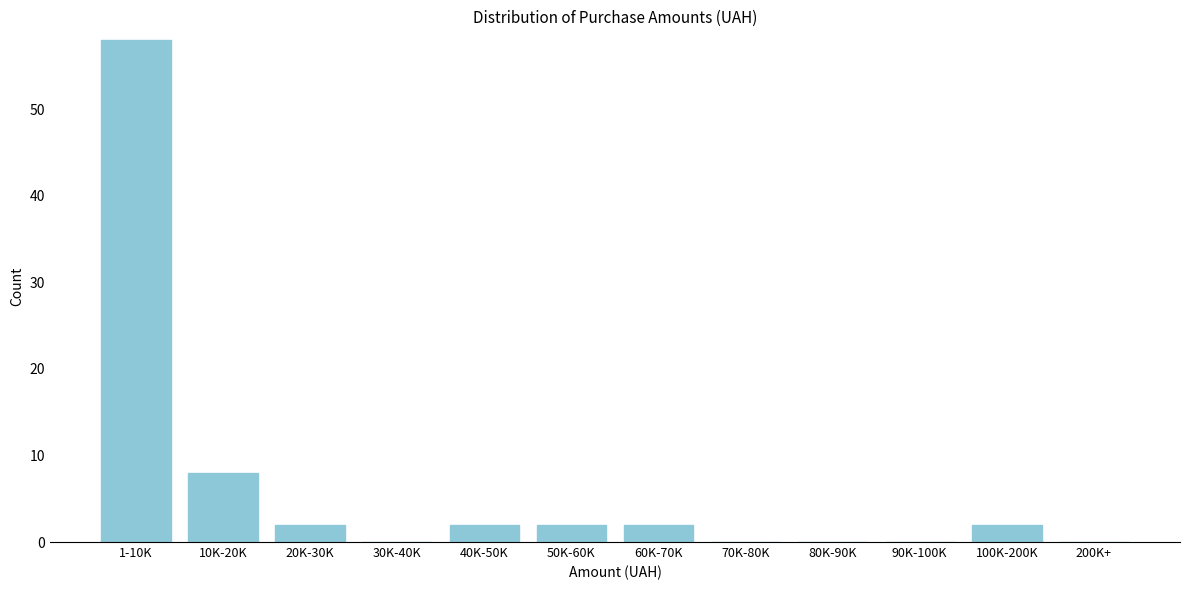

Reading right to left, extract all data points from this chart.

200K+=0	100K-200K=2	90K-100K=0	80K-90K=0	70K-80K=0	60K-70K=2	50K-60K=2	40K-50K=2	30K-40K=0	20K-30K=2	10K-20K=8	1-10K=58